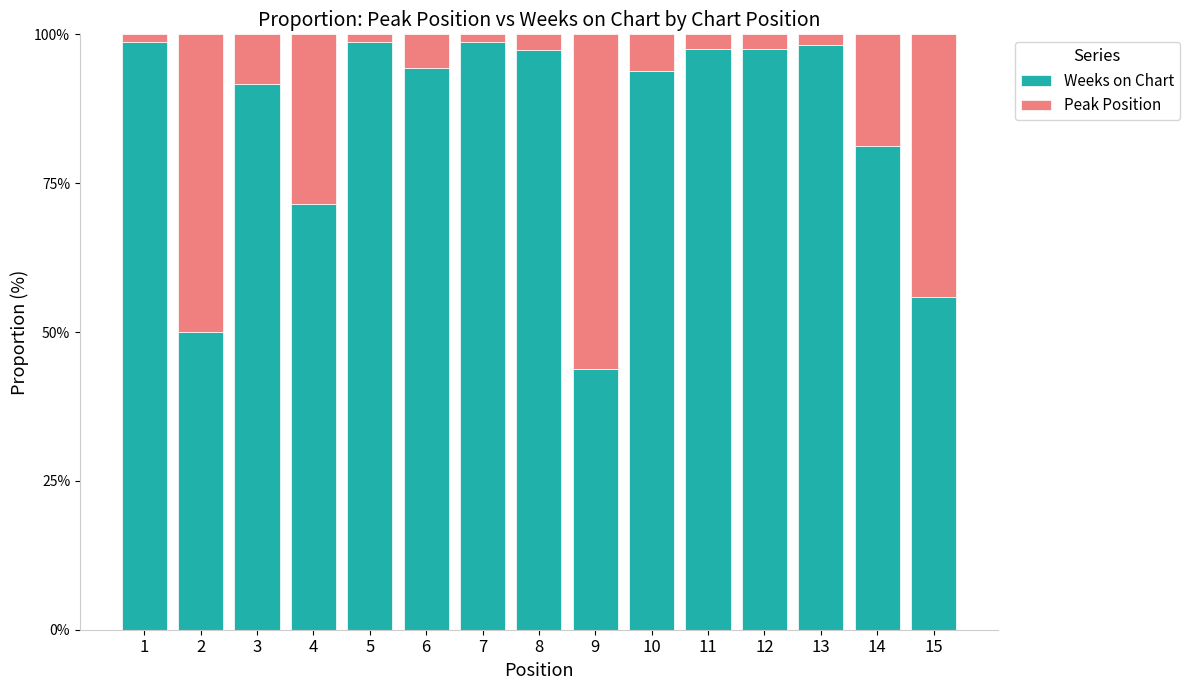

The Weeks on Chart series shows 127.3 at 8. True or false?

False